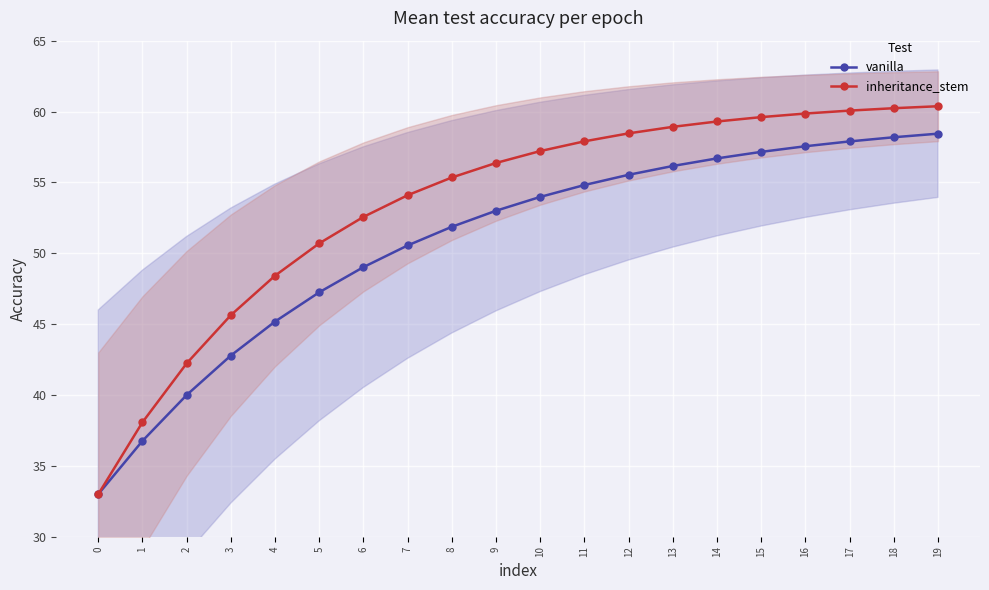

What is the difference between the second highest and minimum values in the inheritance_stem series?

27.2